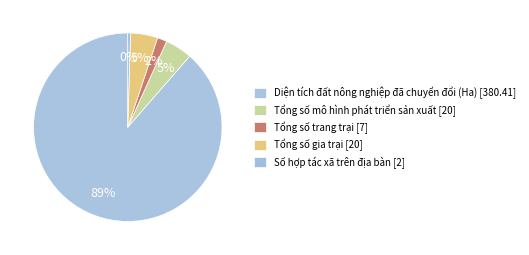

To the nearest percent, what percentage of the pie is Diện tích đất nông nghiệp đã chuyển đổi (Ha)?

89%